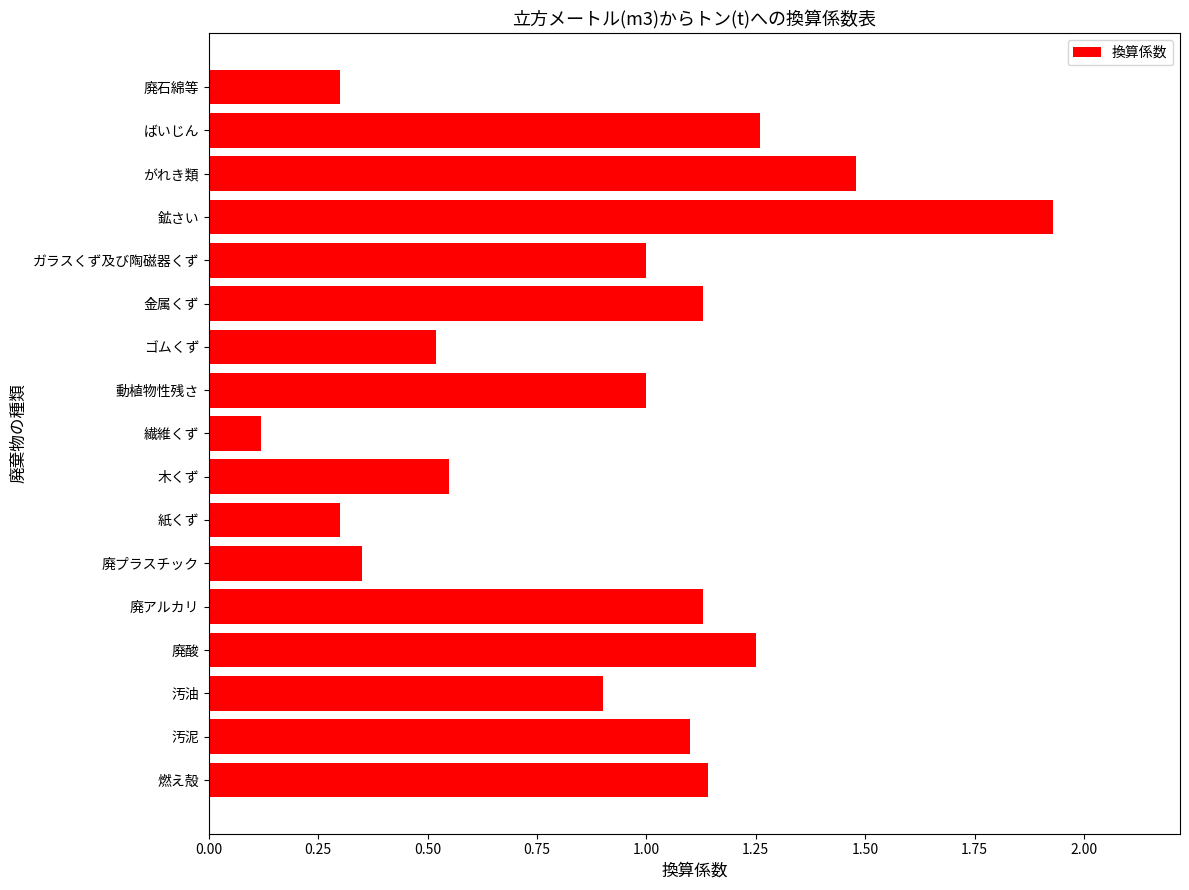

The chart shows a value of 0.5 at 紙くず. True or false?

False